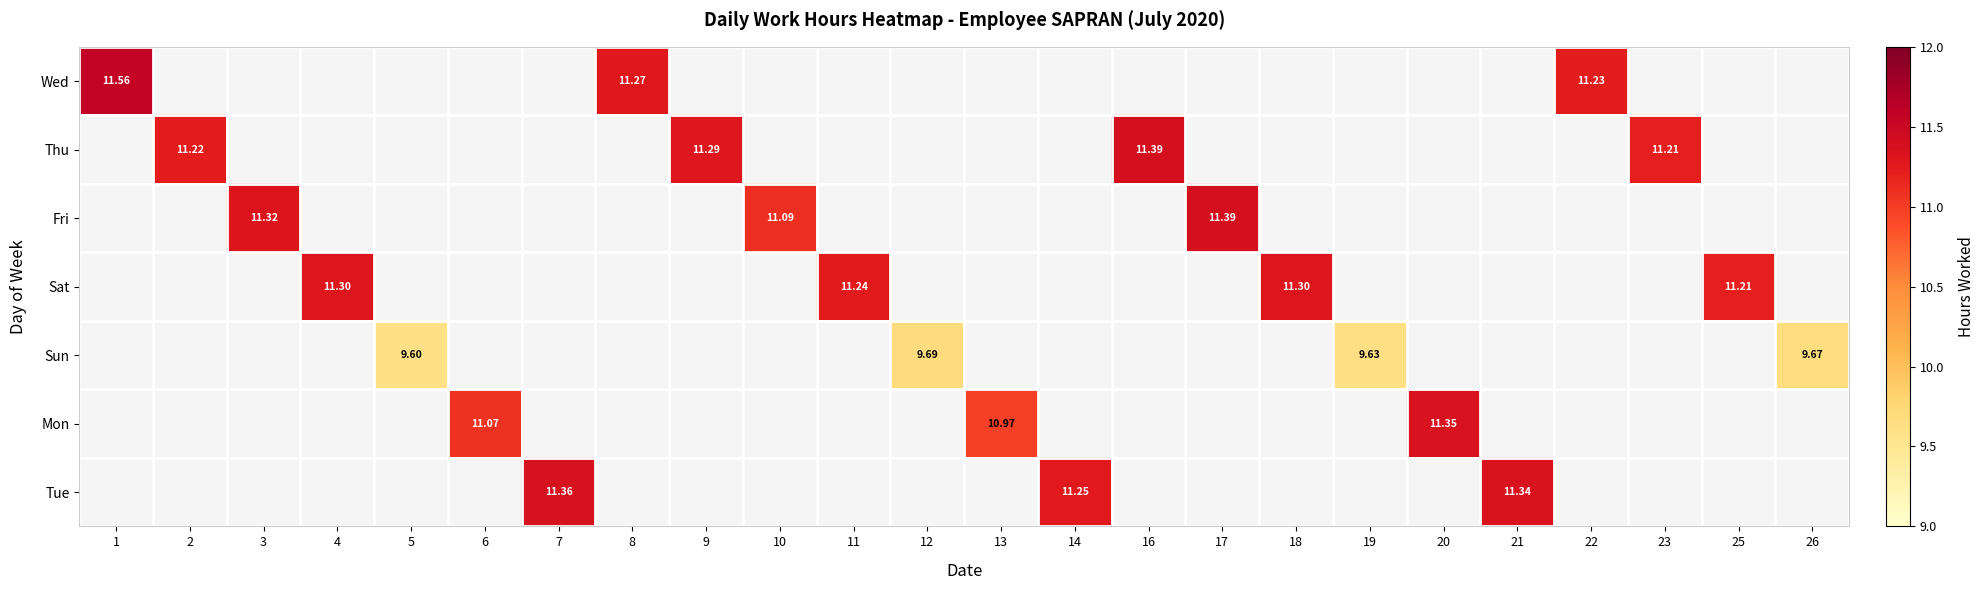

At how many categories does at least one series exceed 1?

24